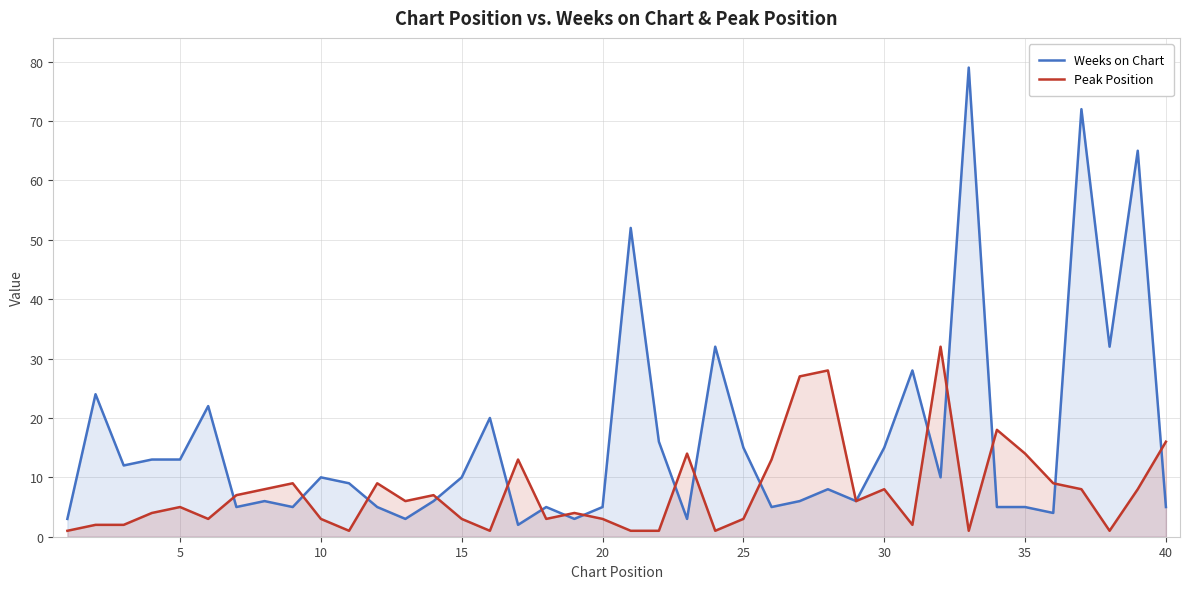

Rank the series at 25 from lowest to highest value.

Peak Position, Weeks on Chart